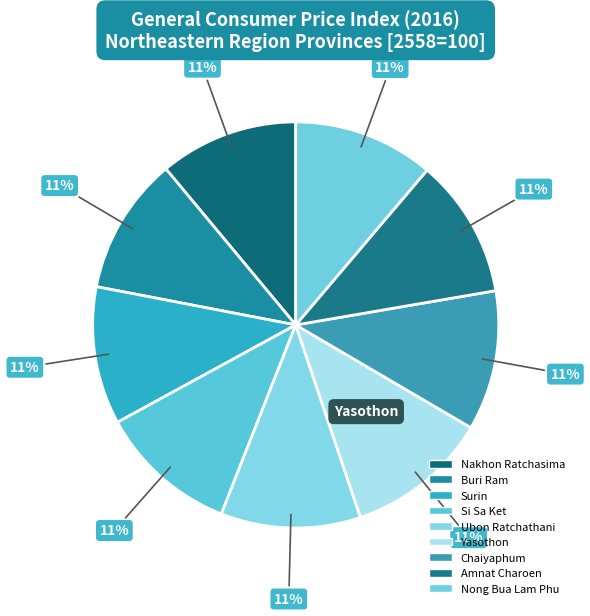

How many segments does this pie chart have?

9